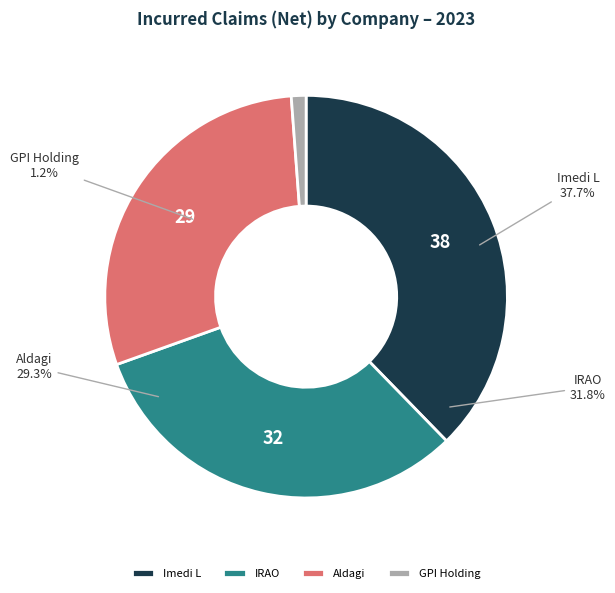

True or false: JSC International Insurance Company IRAO accounts for 32% of the total.

True